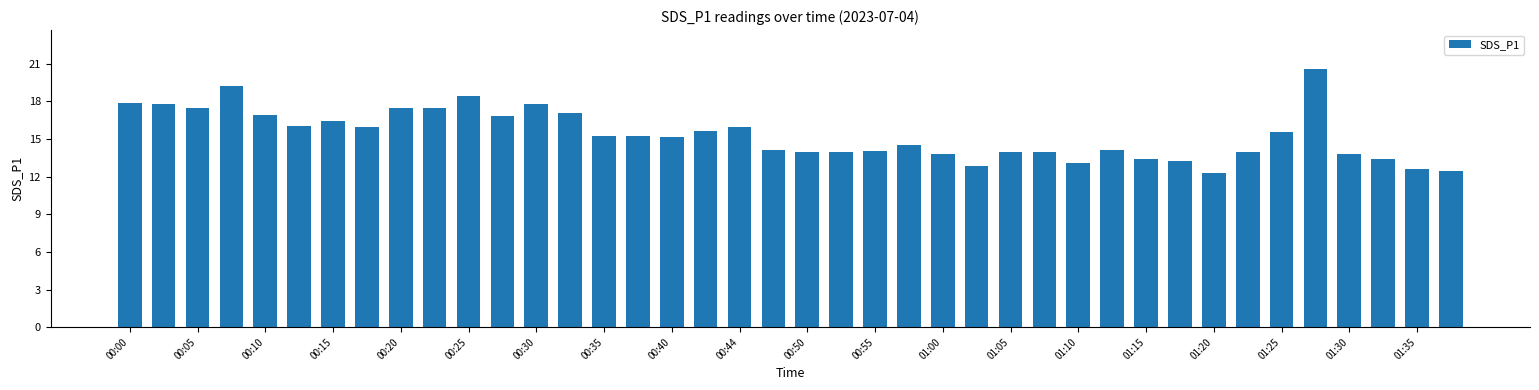

What is the average value?

15.3